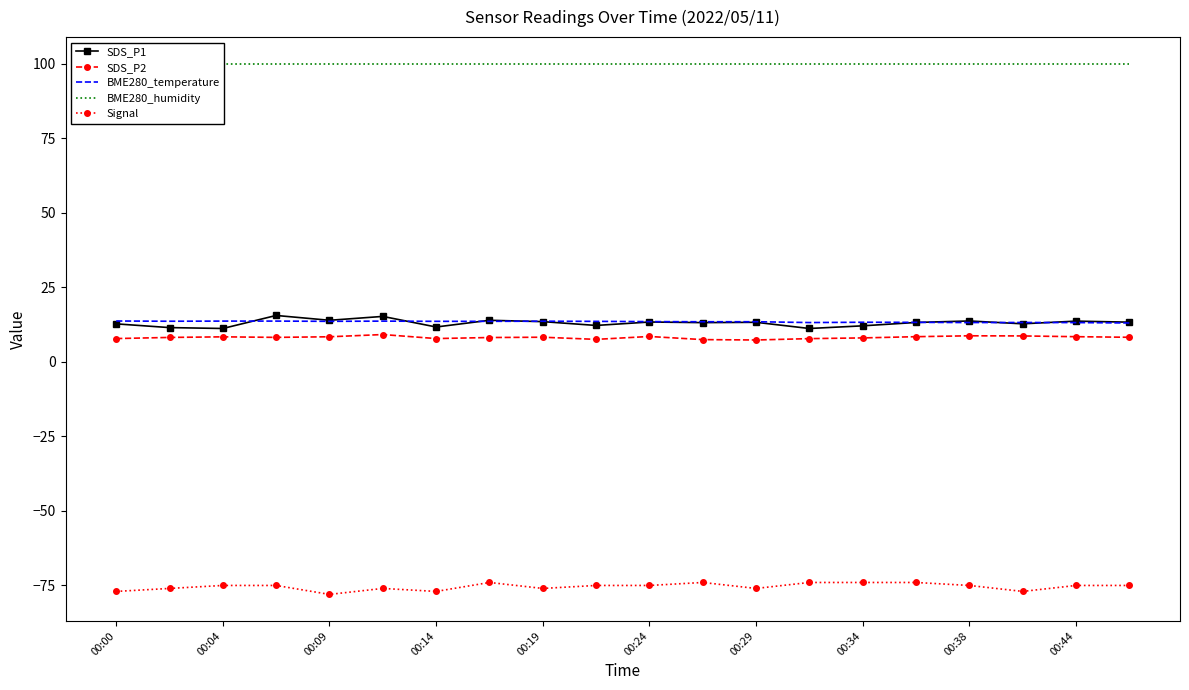

In Signal, how many points are lower than both neighbors (excluding endpoints)?

5